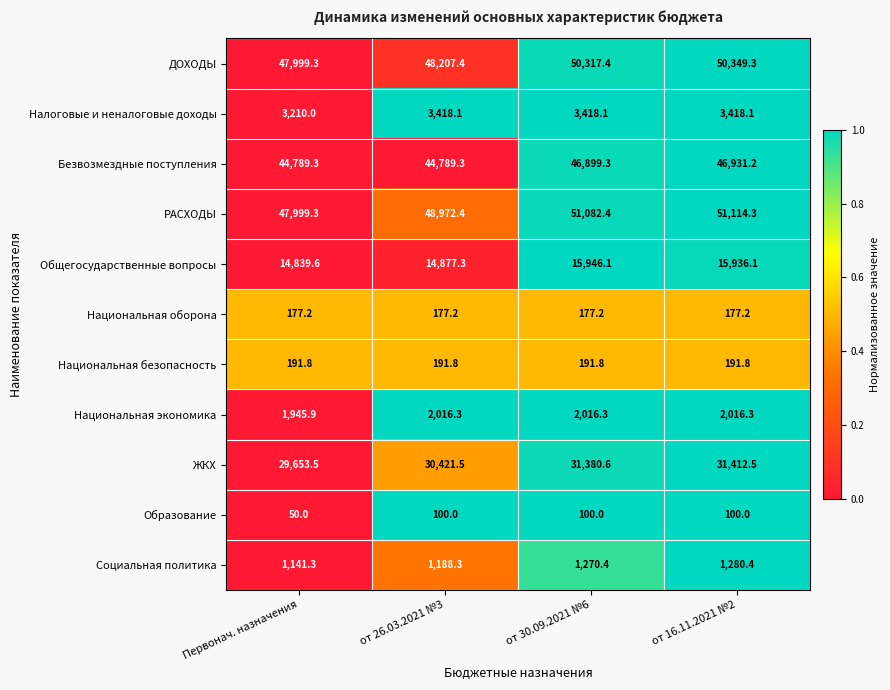

The value of Национальная экономика at от 16.11.2021 №2 is 527.8. True or false?

False